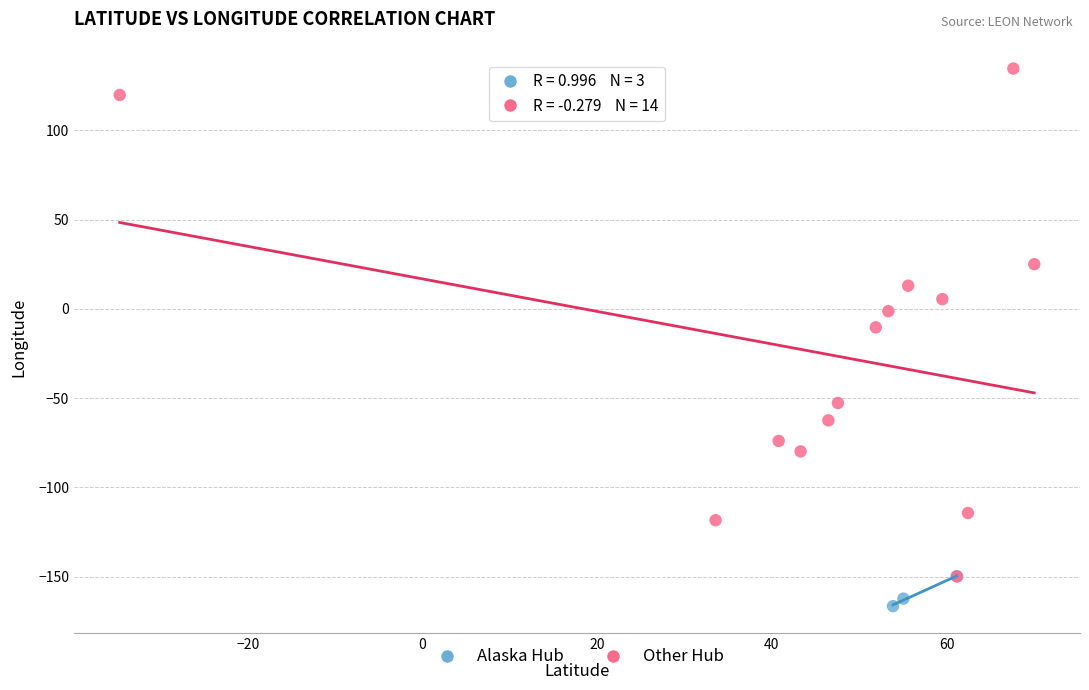

Which series contains the highest Y value?

Other Hub